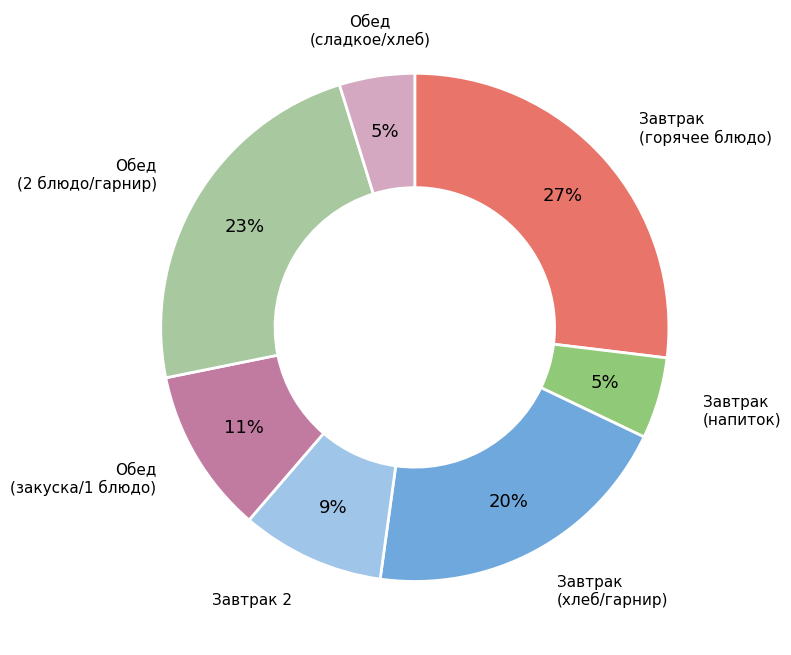

What is the largest slice in the pie chart?

Завтрак (горячее блюдо)